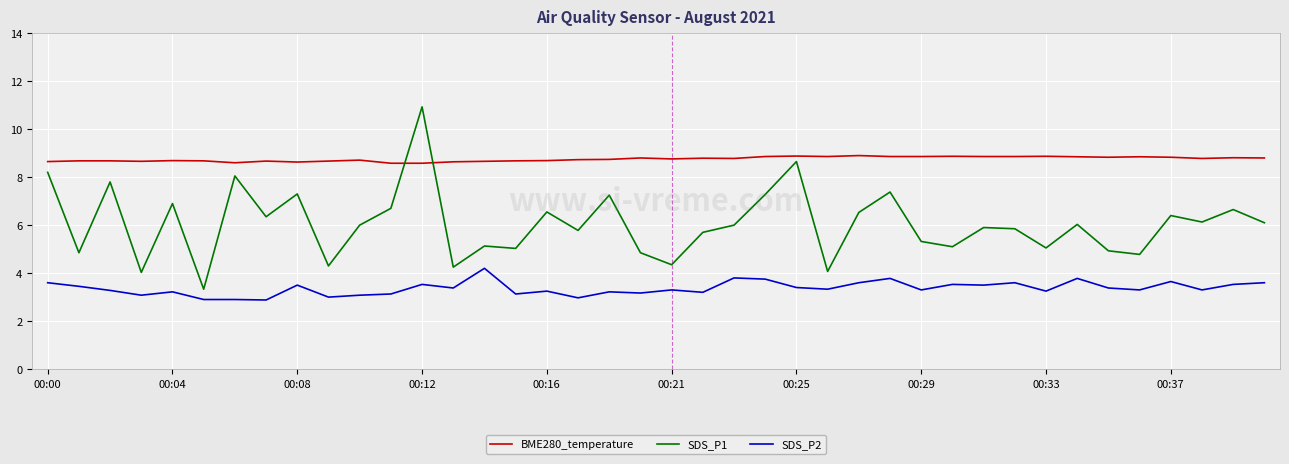

What are all the series names shown in the legend?

BME280_temperature, SDS_P1, SDS_P2